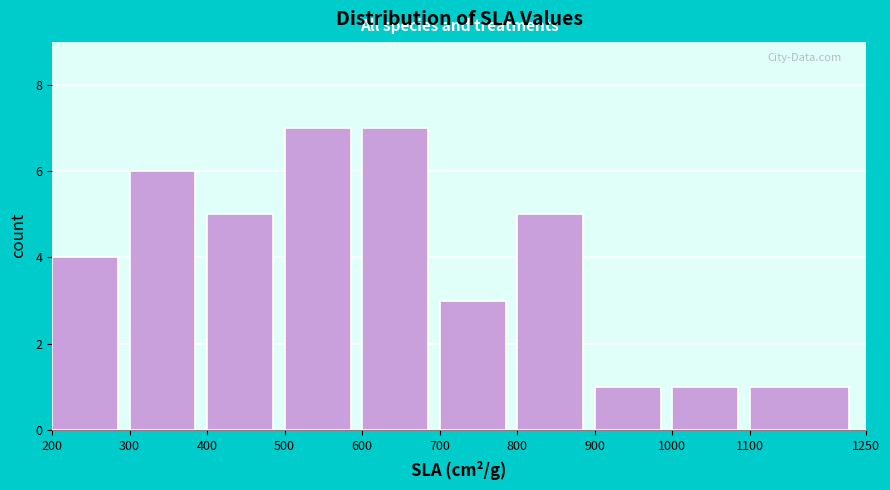

How tall is the bar that spans 600 to 700 on the x-axis? The values are not printed on the chart, so give them approximately, as read against the axis.

7